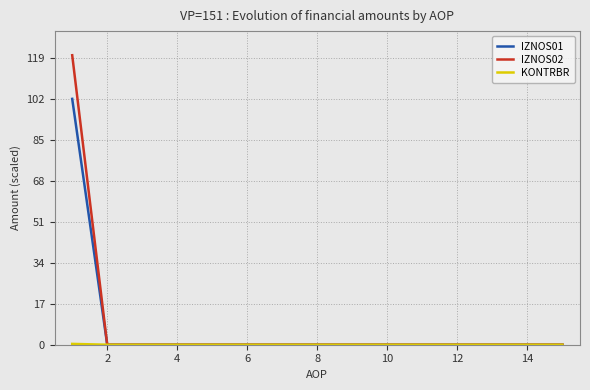

What is the maximum value for IZNOS01?

101.9